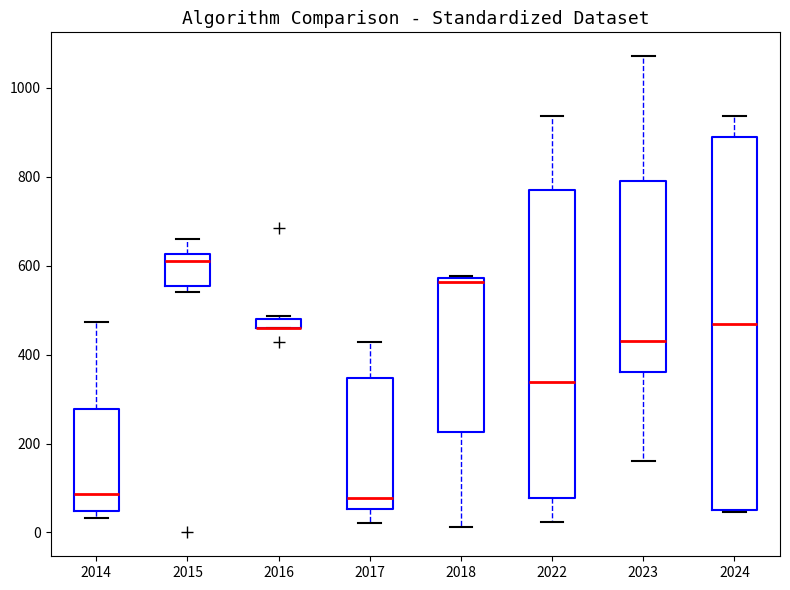

Where does the median line of the box at x = 2022 sit on the y-axis? The values are not printed on the chart, so give them approximately, as read against the axis.

340